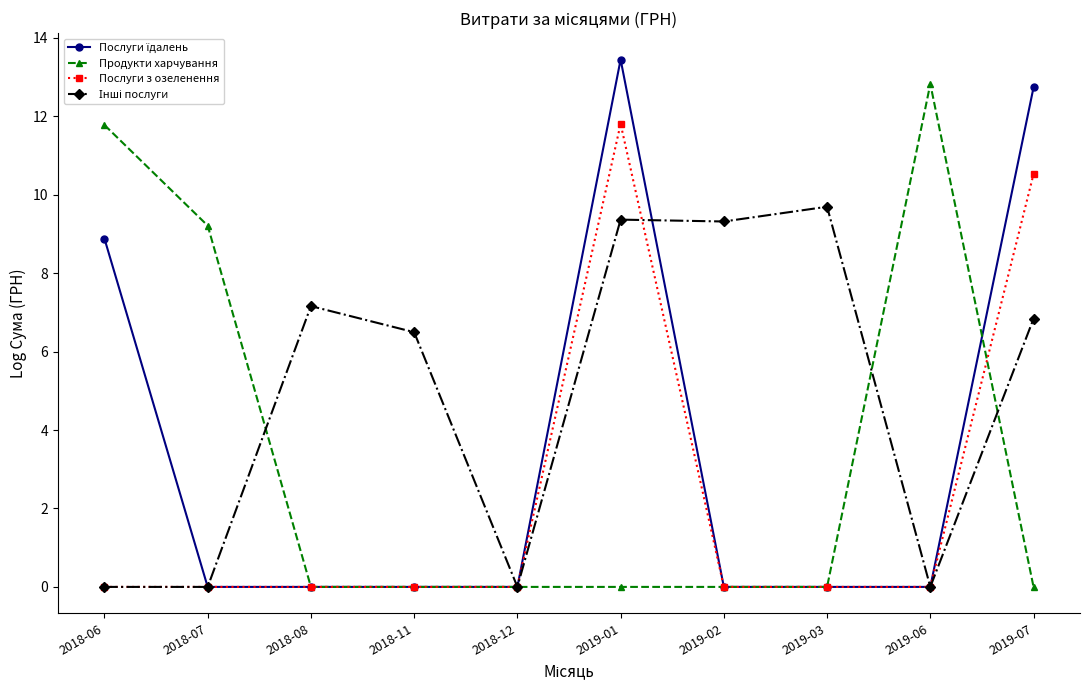

What is the difference between the second highest and second lowest values in the Продукти харчування series?

11.8